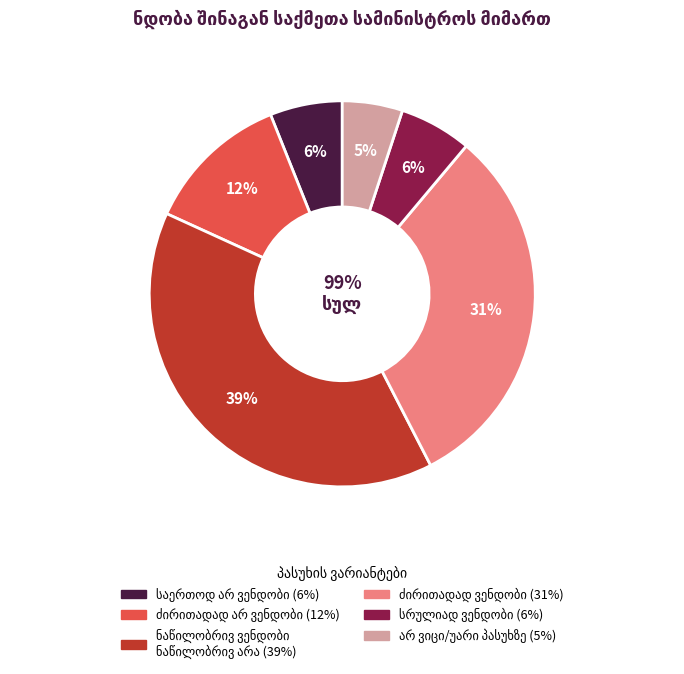

True or false: საერთოდ არ ვენდობი accounts for 6% of the total.

True